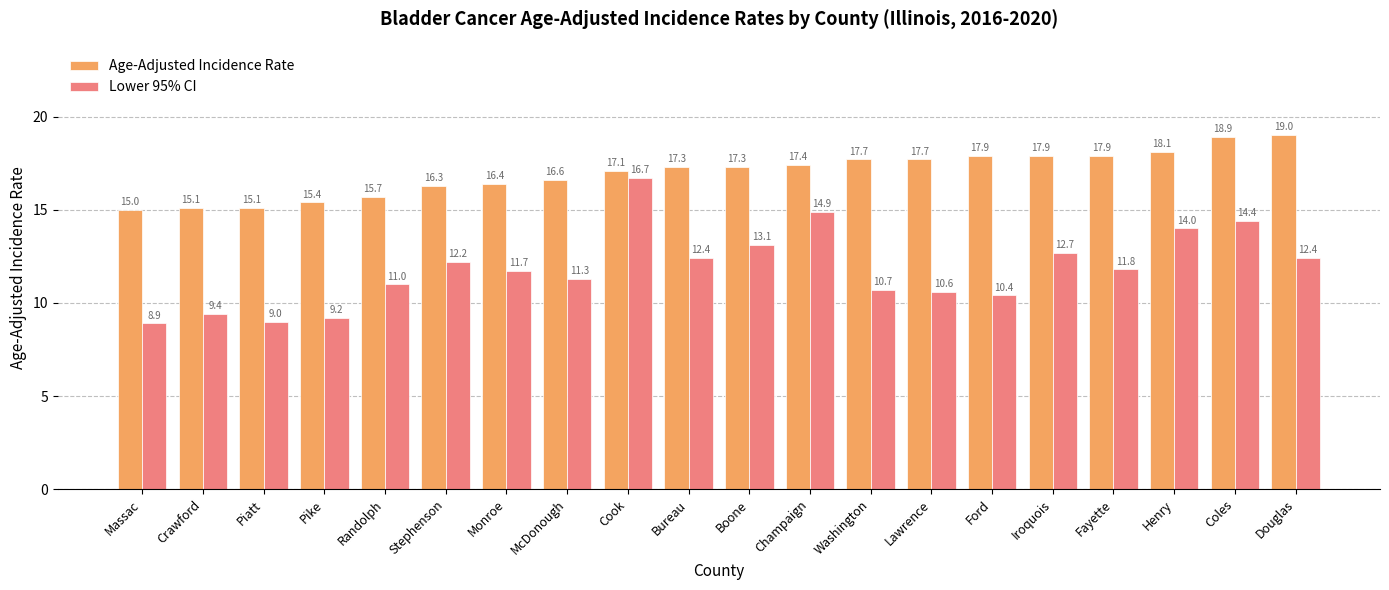

Reading right to left, what are all the values shown in this chart?

Age-Adjusted Incidence Rate: Douglas=19.0	Coles=18.9	Henry=18.1	Fayette=17.9	Iroquois=17.9	Ford=17.9	Lawrence=17.7	Washington=17.7	Champaign=17.4	Boone=17.3	Bureau=17.3	Cook=17.1	McDonough=16.6	Monroe=16.4	Stephenson=16.3	Randolph=15.7	Pike=15.4	Piatt=15.1	Crawford=15.1	Massac=15.0
Lower 95% CI: Douglas=12.4	Coles=14.4	Henry=14.0	Fayette=11.8	Iroquois=12.7	Ford=10.4	Lawrence=10.6	Washington=10.7	Champaign=14.9	Boone=13.1	Bureau=12.4	Cook=16.7	McDonough=11.3	Monroe=11.7	Stephenson=12.2	Randolph=11.0	Pike=9.2	Piatt=9.0	Crawford=9.4	Massac=8.9